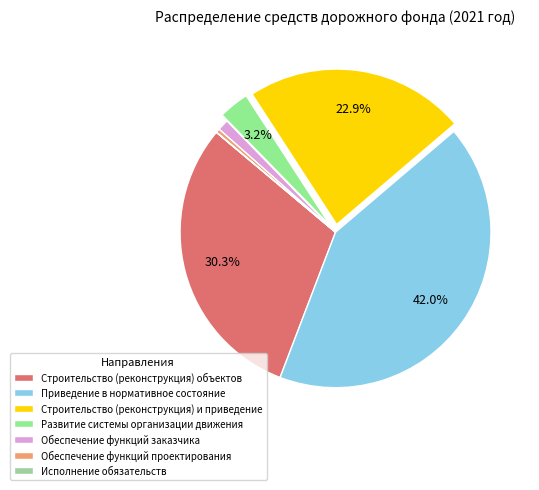

Between Обеспечение функций заказчика and Развитие системы организации движения, which is larger?

Развитие системы организации движения